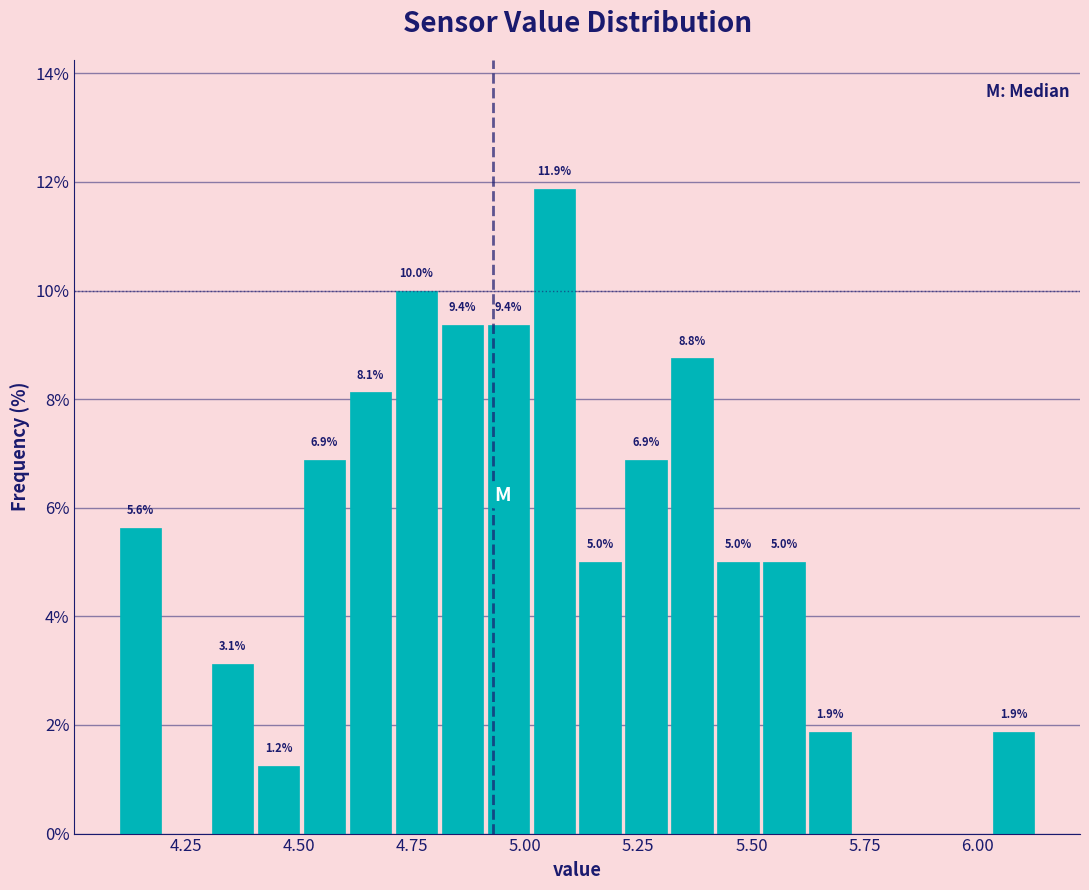

Around what value on the x-axis is the tallest bar? Give the approximate position of its centre, as read against the axis.

5.05